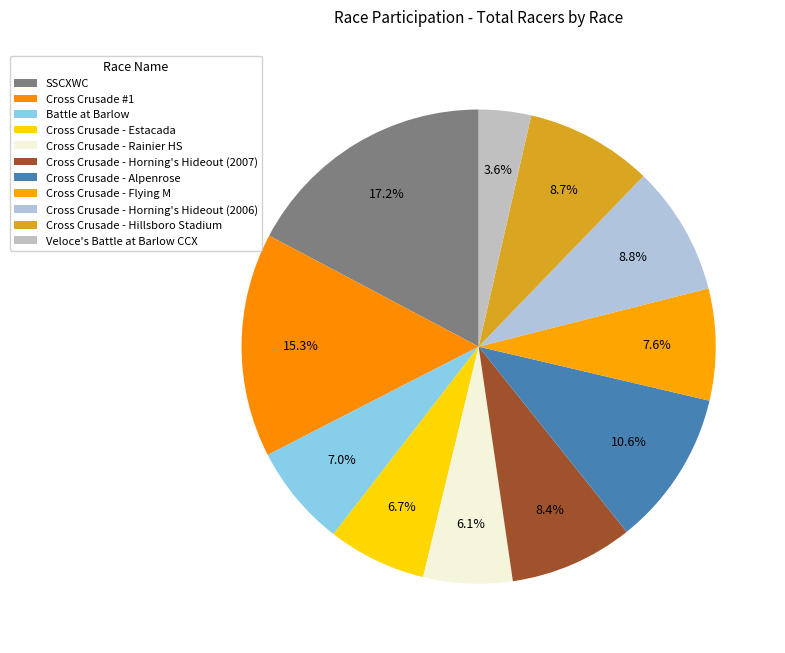

Does Veloce's Battle at Barlow CCX represent more than half of the total?

No